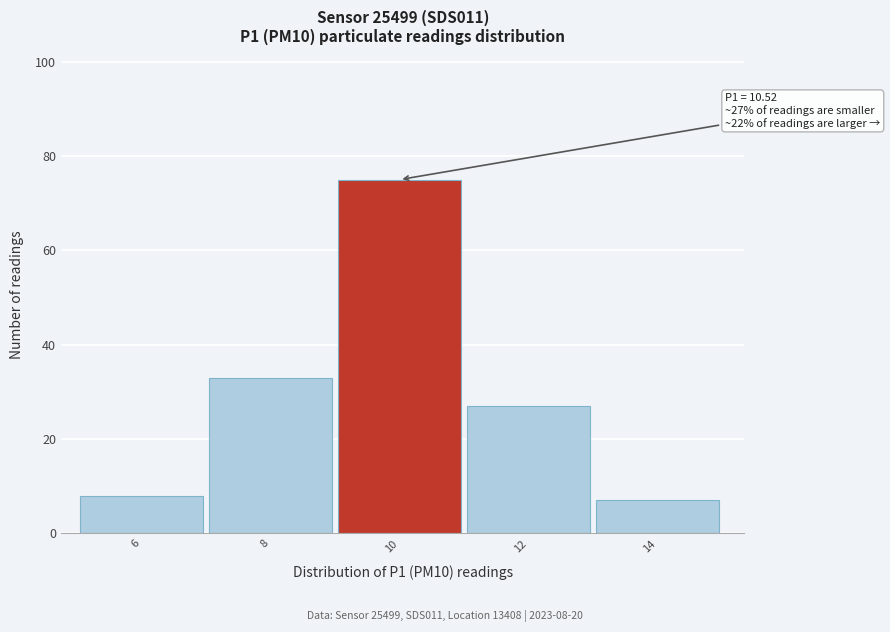

Reading left to right, transcribe all the data shown in this chart.

8	33	75	27	7